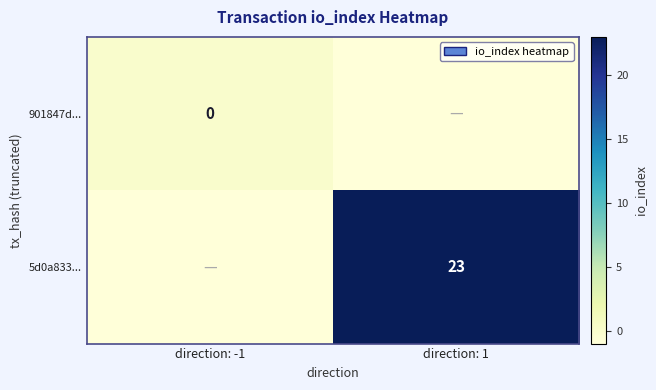

At which category does the chart reach its minimum across all series?

direction: 1